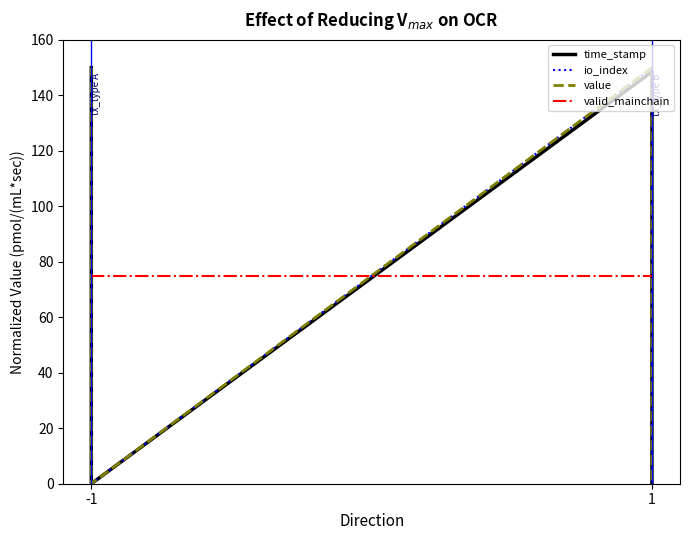

Is it true that valid_mainchain equals 131.5 at 1?

False